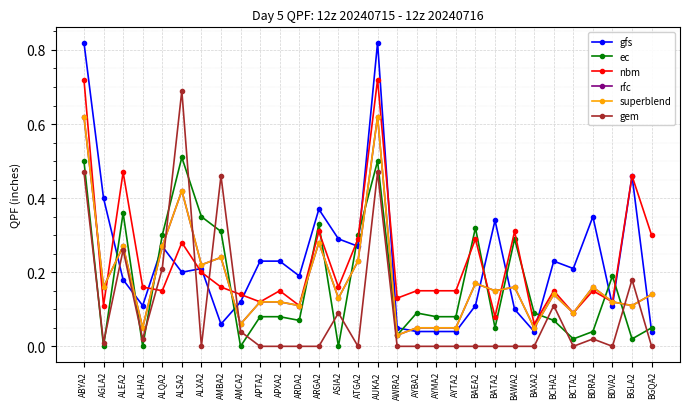

At which label does ec reach its minimum?

AGLA2